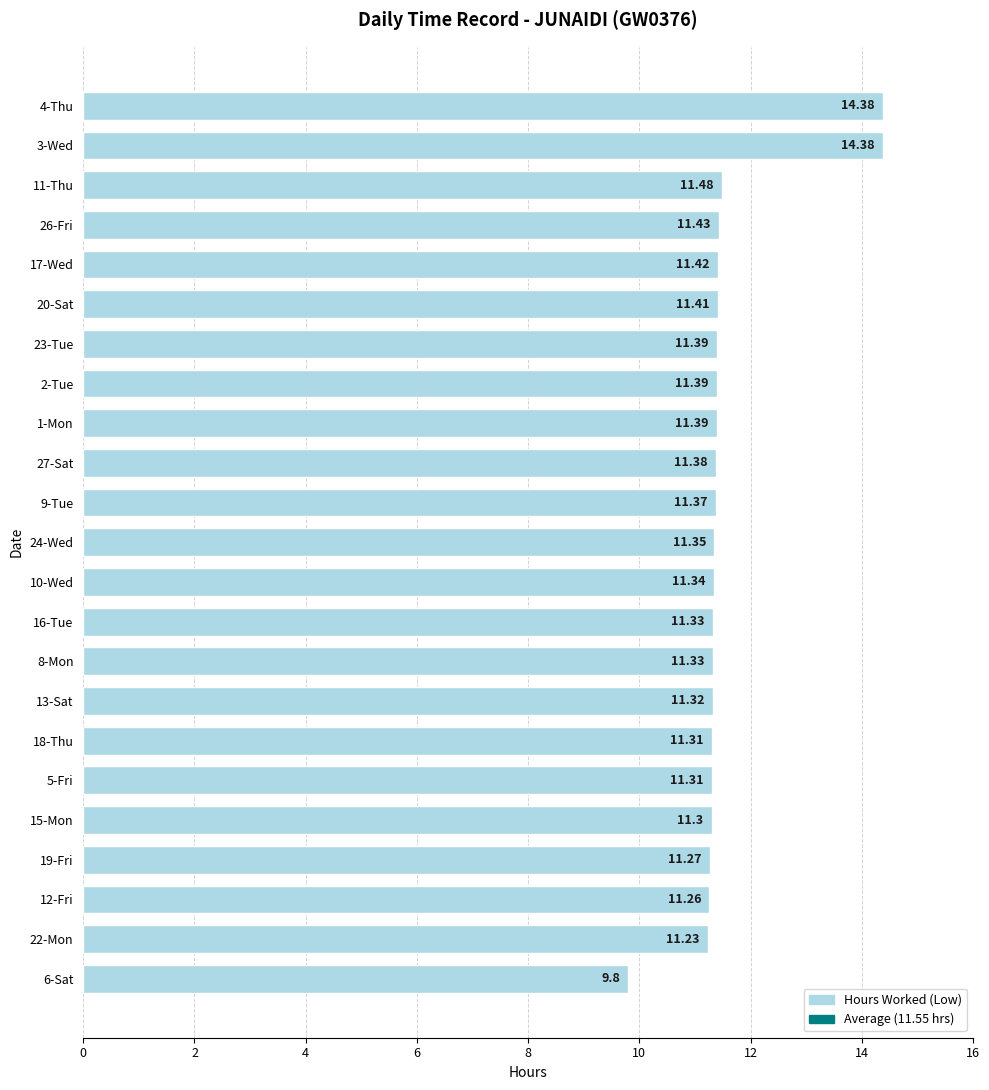

What is the difference between the maximum and minimum values?

4.6